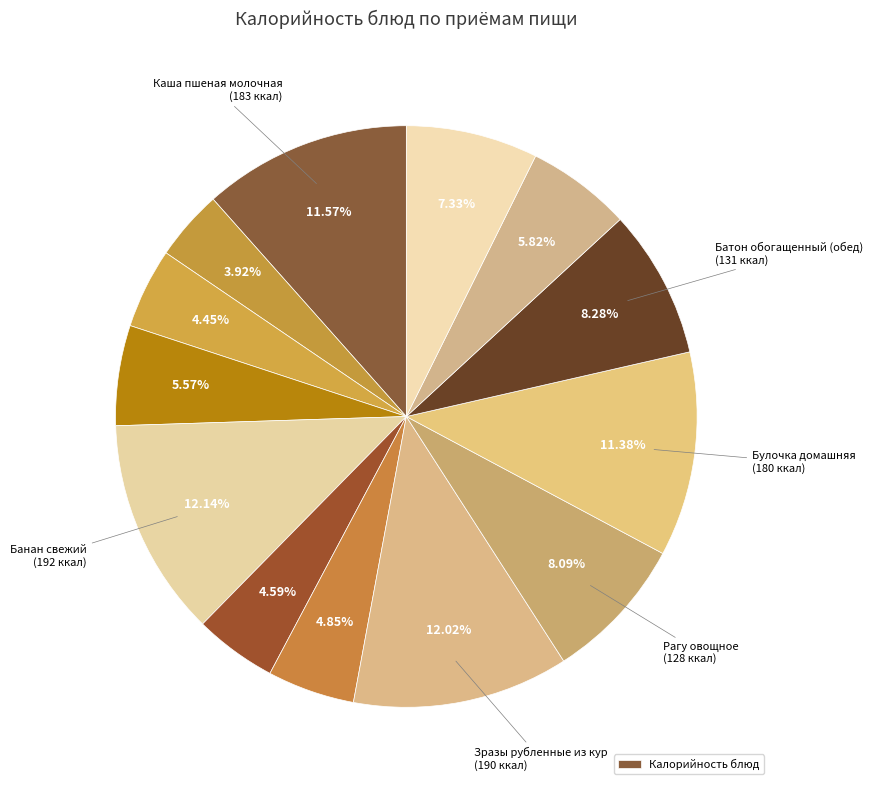

How many slices are in this pie chart?

13